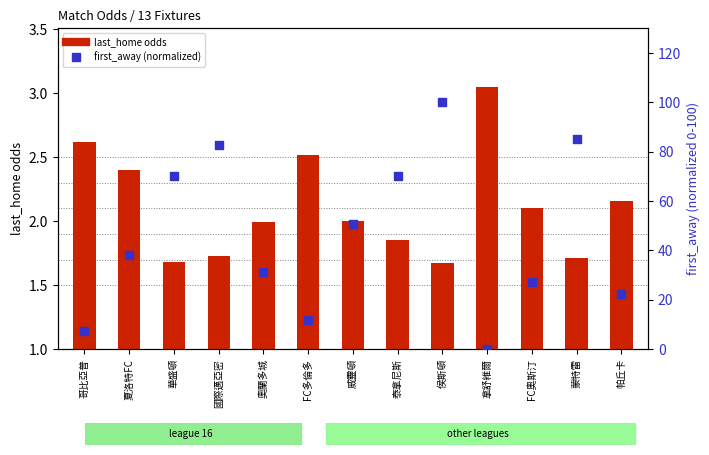

What are all the series names shown in the legend?

last_home (odds), first_away (normalized)